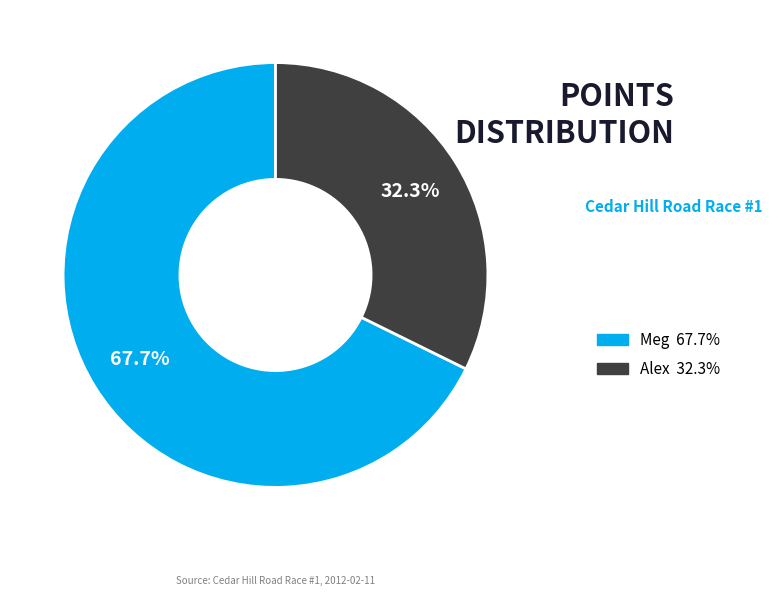

Count the number of slices in the pie.

2